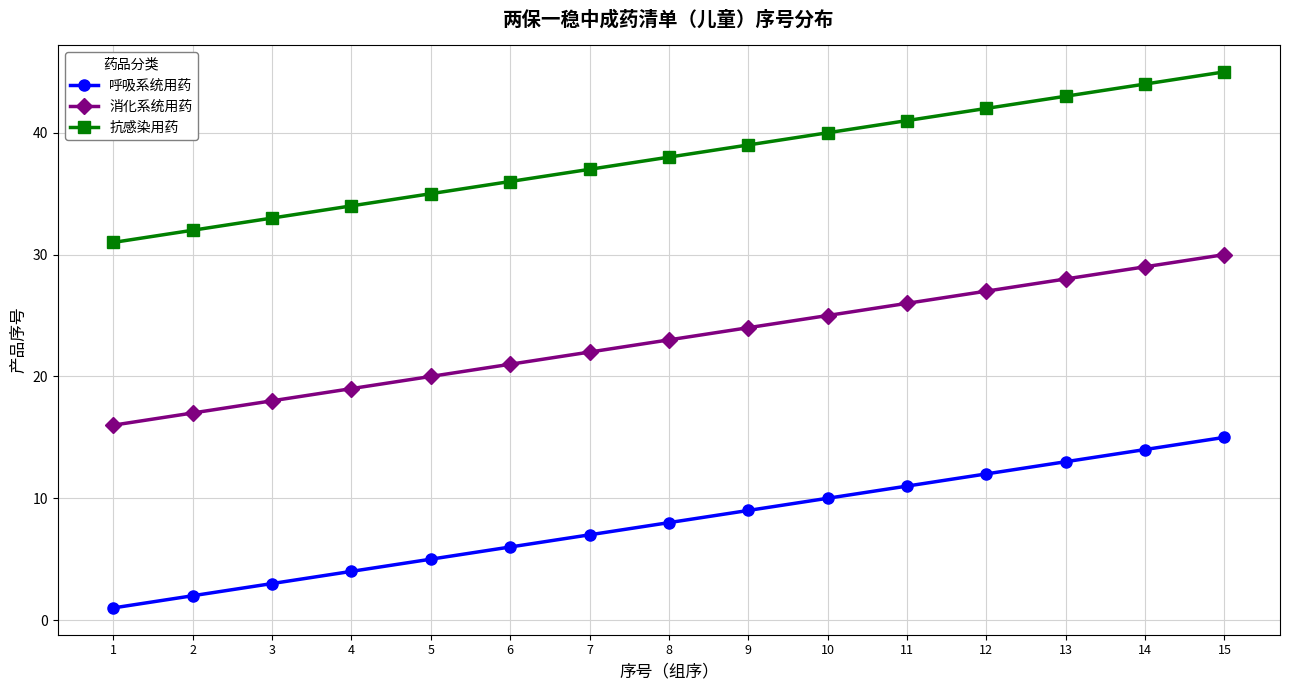

Reading left to right, transcribe all the data shown in this chart.

呼吸系统用药: 1	2	3	4	5	6	7	8	9	10	11	12	13	14	15
消化系统用药: 16	17	18	19	20	21	22	23	24	25	26	27	28	29	30
抗感染用药: 31	32	33	34	35	36	37	38	39	40	41	42	43	44	45